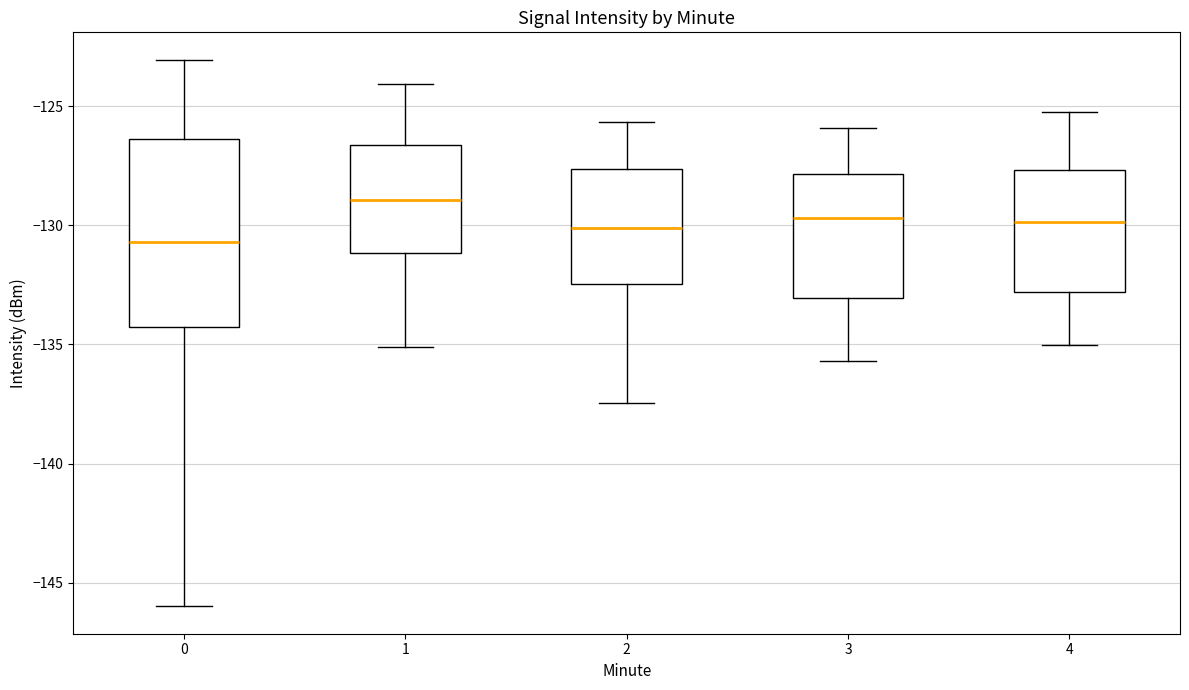

Reading left to right, read every box against the y-axis: the position of its median line, the range the box covers, and the ends of its whiskers. The values are not printed on the chart, so give them approximately, as read against the axis.

0: median -130.5, box -134.5 to -126.5, whiskers -146.0 to -123.0
1: median -129.0, box -131.0 to -126.5, whiskers -135.0 to -124.0
2: median -130.0, box -132.5 to -127.5, whiskers -137.5 to -125.5
3: median -129.5, box -133.0 to -128.0, whiskers -135.5 to -126.0
4: median -130.0, box -133.0 to -127.5, whiskers -135.0 to -125.0